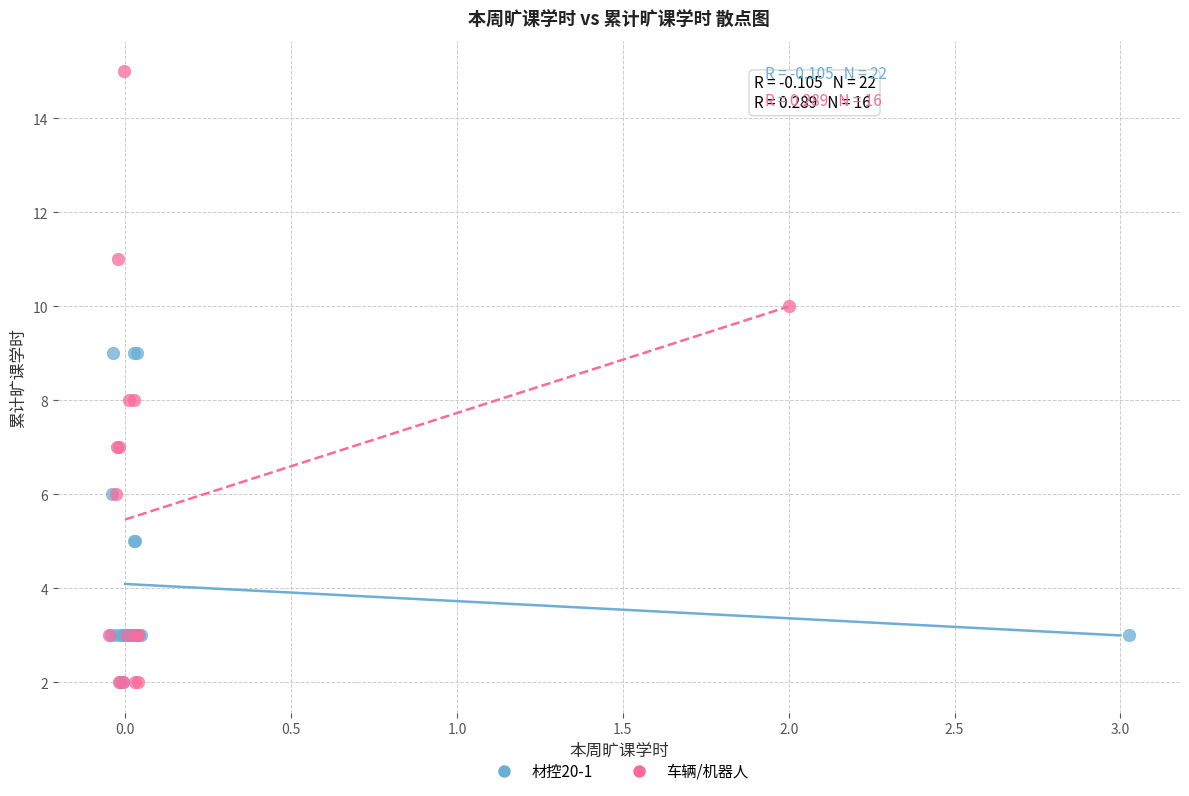

Which series contains the highest Y value?

车辆/机器人